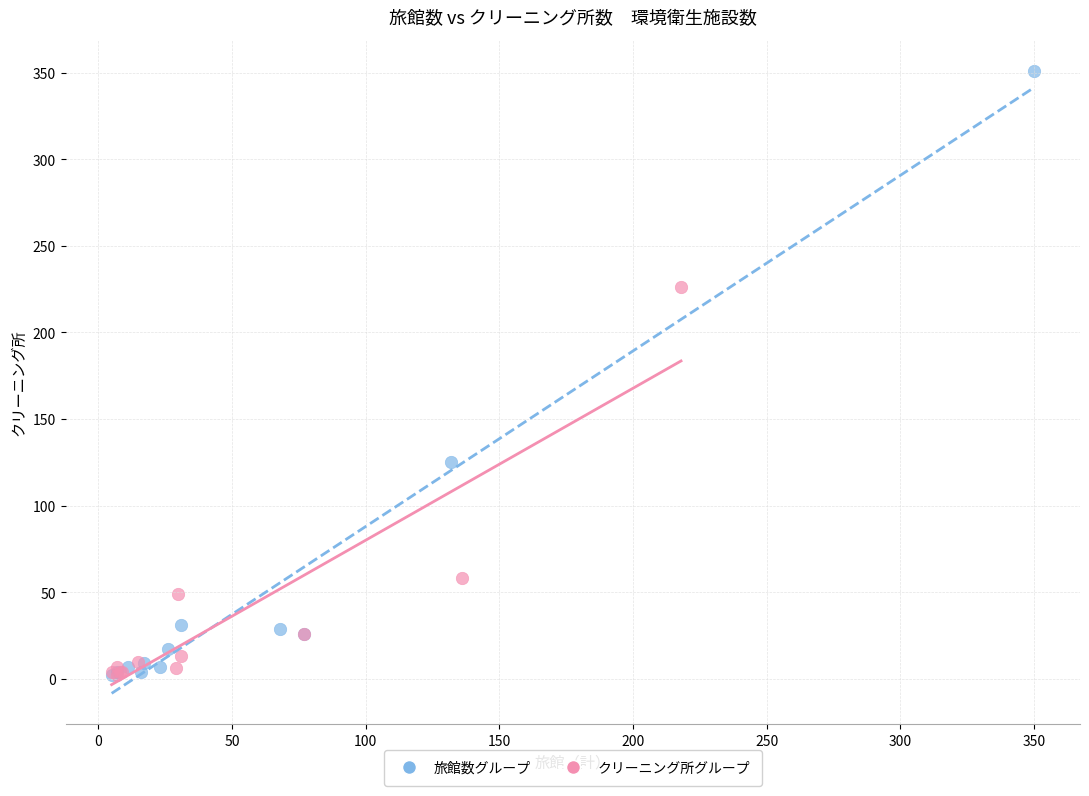

Which series reaches the maximum Y coordinate?

旅館数グループ